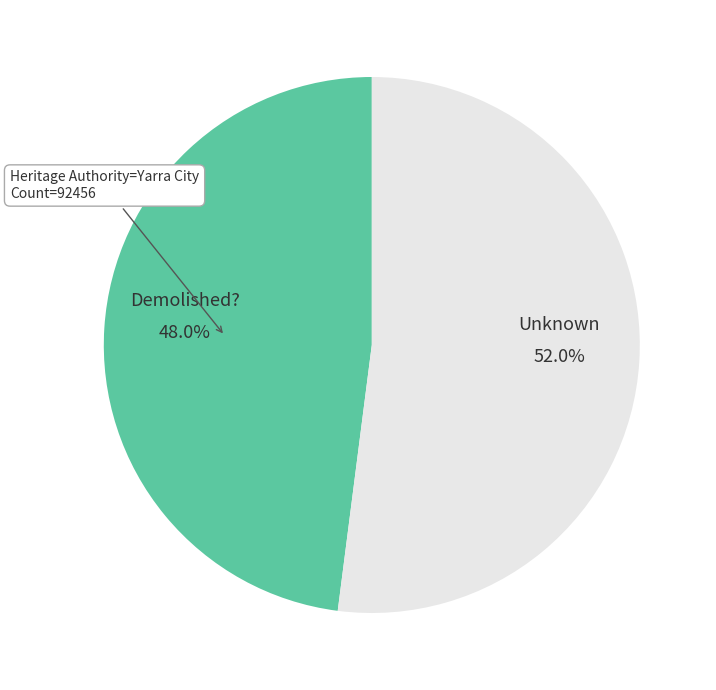

To the nearest percent, what is the difference between the largest and smallest slice percentages?

4%